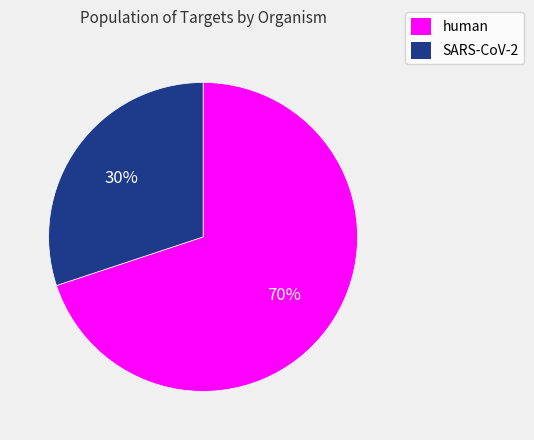

Rank the categories by value from lowest to highest.

SARS-CoV-2, human